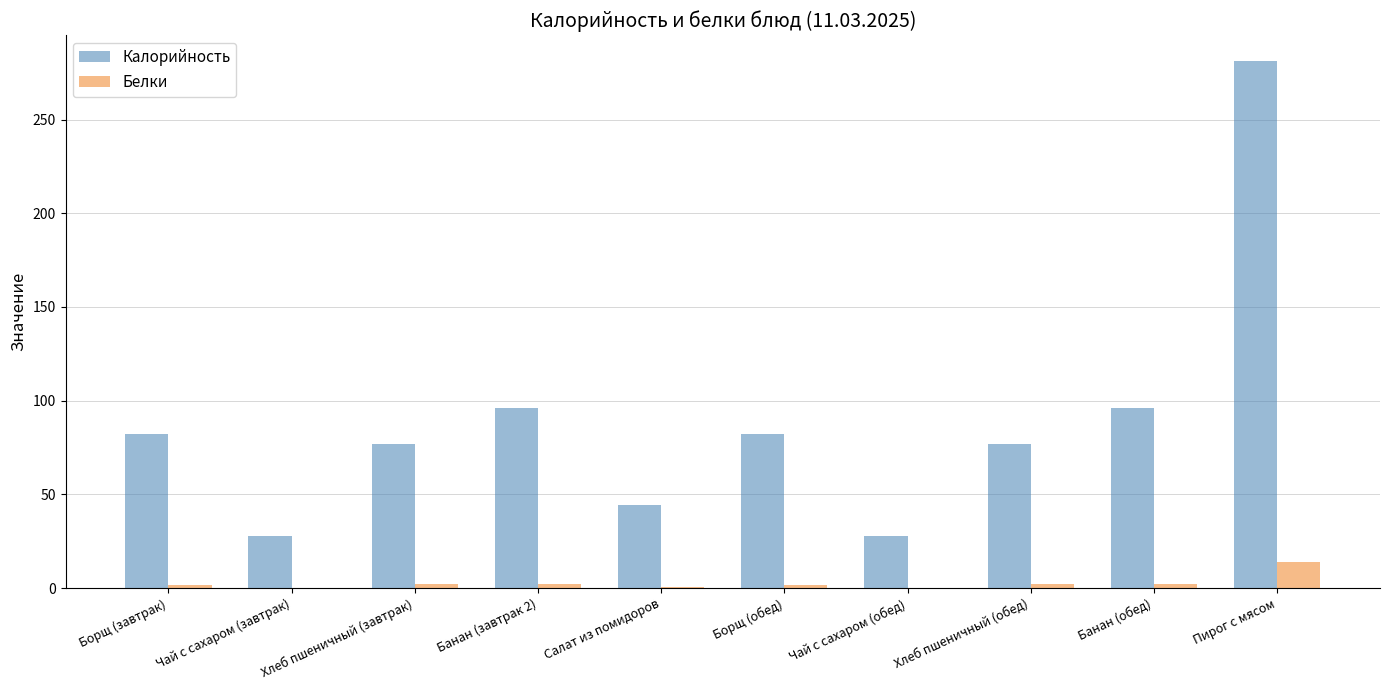

Which series changed the most between Чай с сахаром (обед) and Банан (обед)?

Калорийность